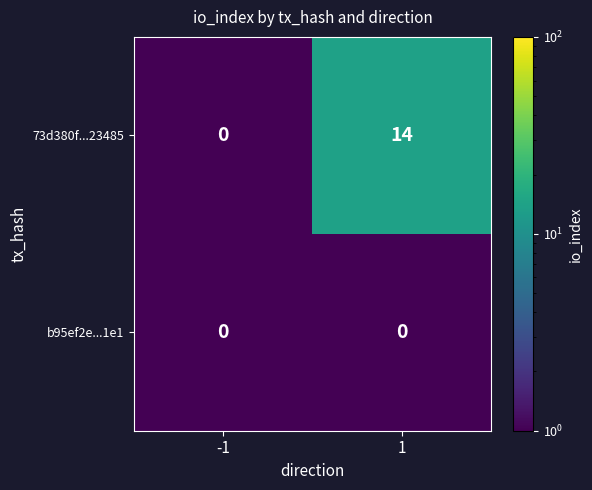

Reading left to right, extract all data points from this chart.

73d380f...23485: -1=0	1=14
b95ef2e...1e1: -1=0	1=0